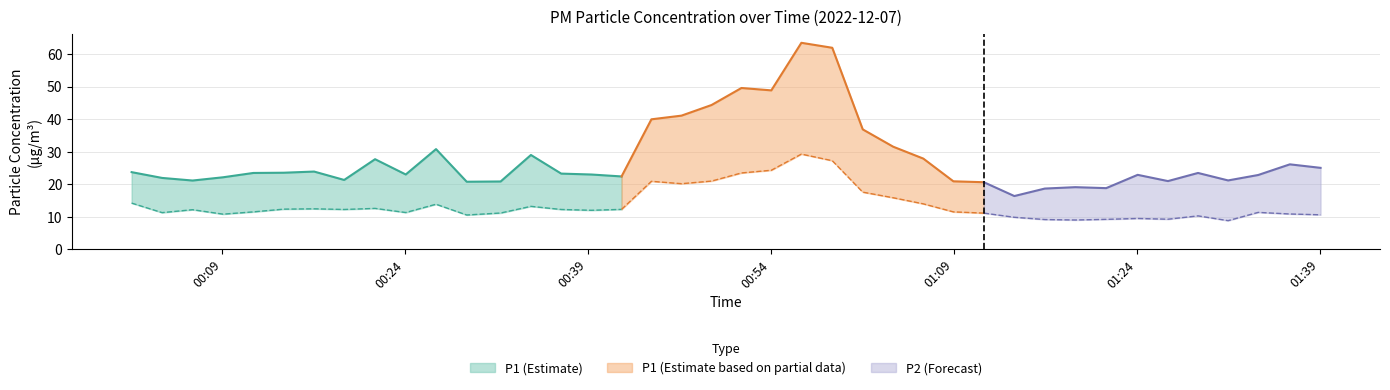

What is the average value of the P2 series?

13.8